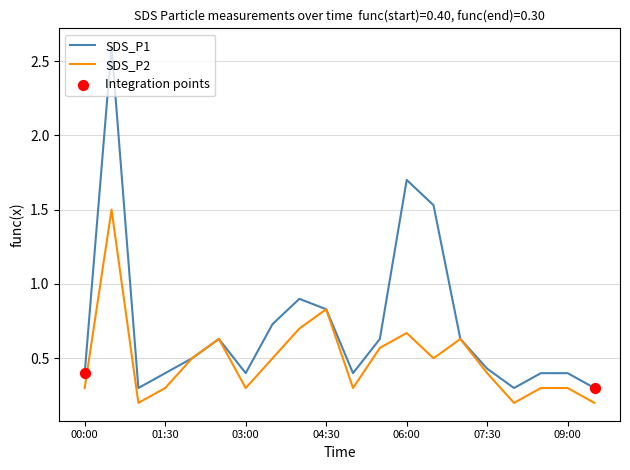

Which series has the largest total across all categories?

SDS_P1